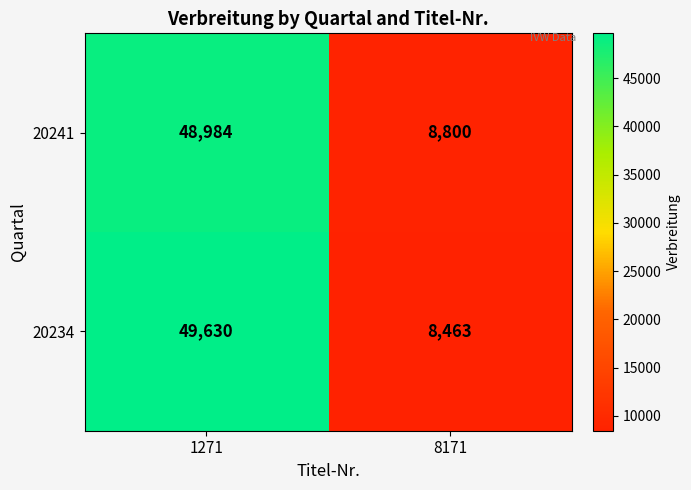

Reading left to right, what are all the values shown in this chart?

20241: 48984	8800
20234: 49630	8463